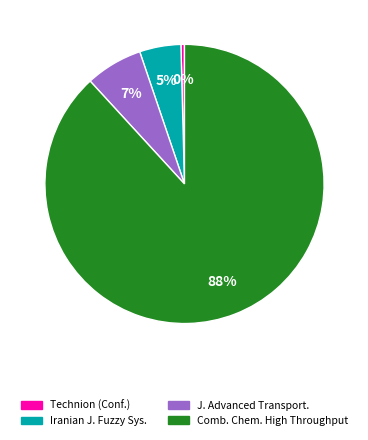

To the nearest percent, what is the difference between the largest and smallest slice percentages?

88%